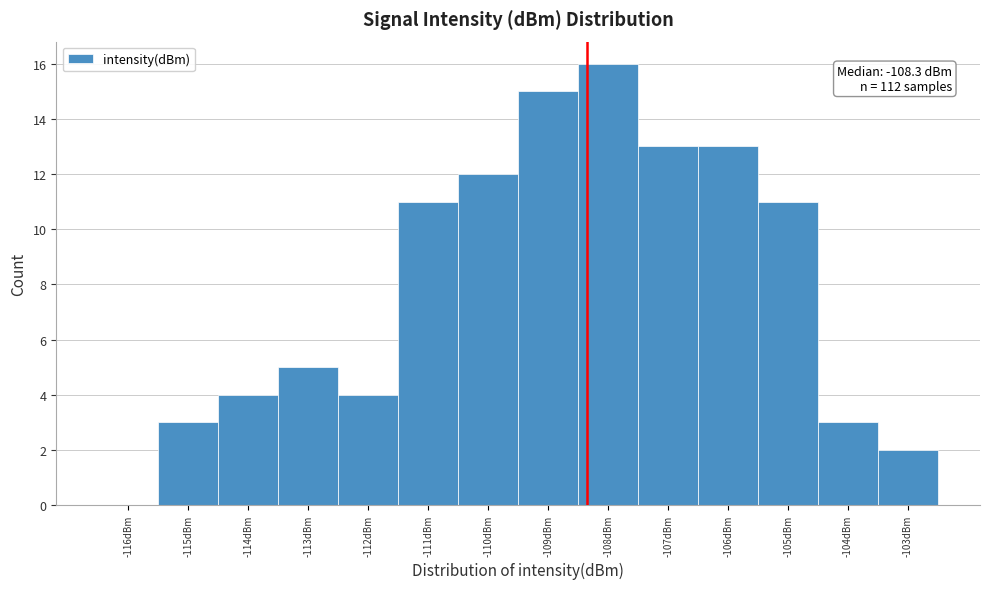

Over which range of the x-axis is the bar tallest?

-108.5 to -107.5